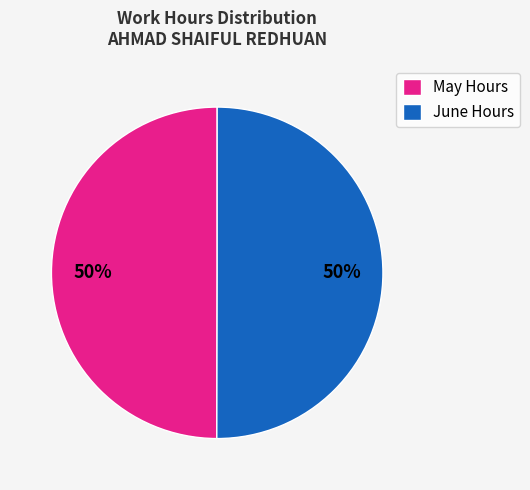

Combined, do June Hours and May Hours account for over 50%?

Yes